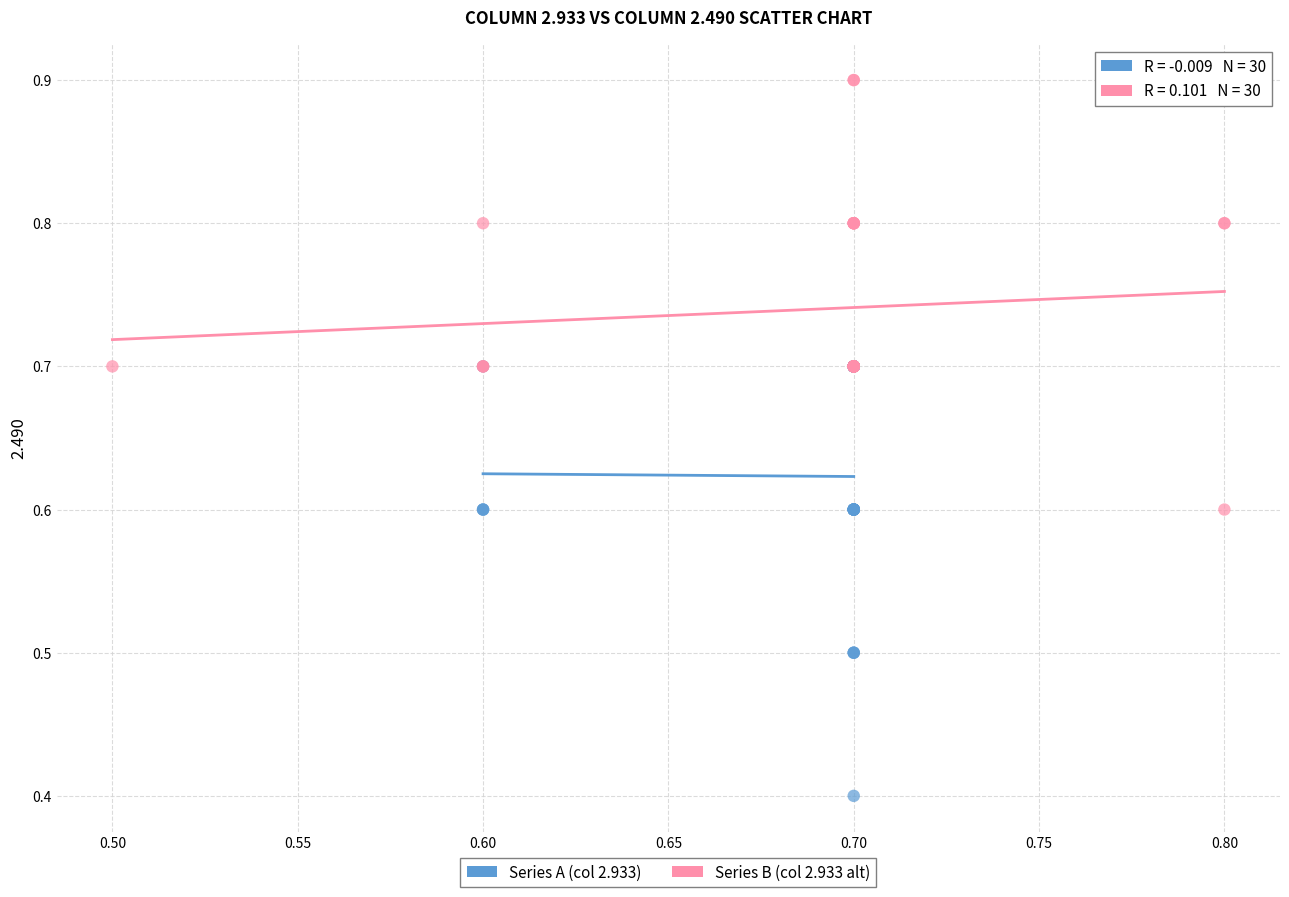

Which series reaches the minimum Y coordinate?

Series A (col 2.933)